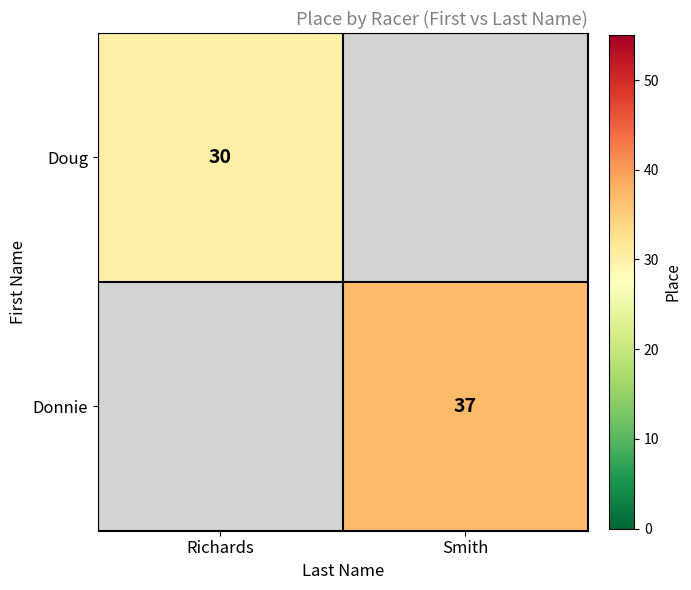

The Donnie series shows 37 at Smith. True or false?

True